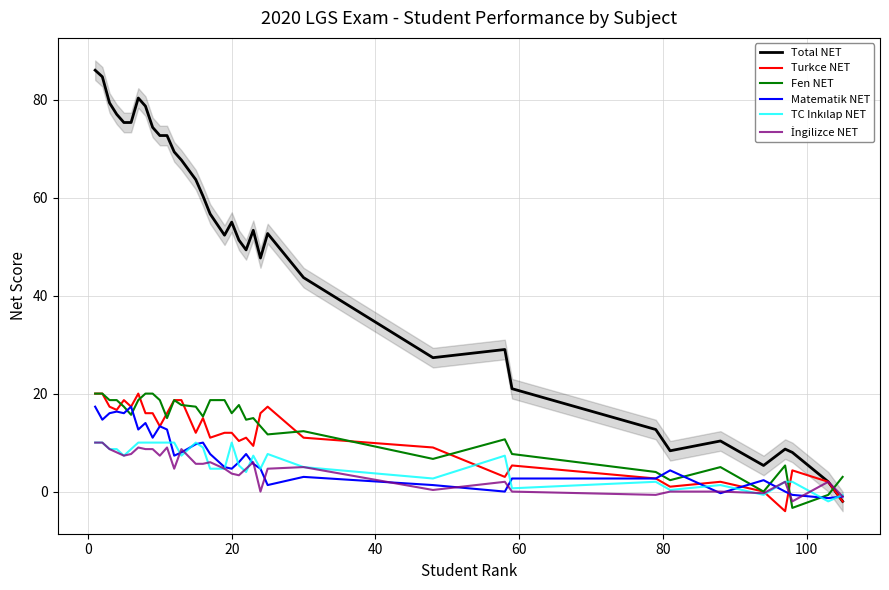

List the series in order of their peak value, highest first.

Total NET, Turkce NET, Fen NET, Matematik NET, TC Inkılap NET, İngilizce NET